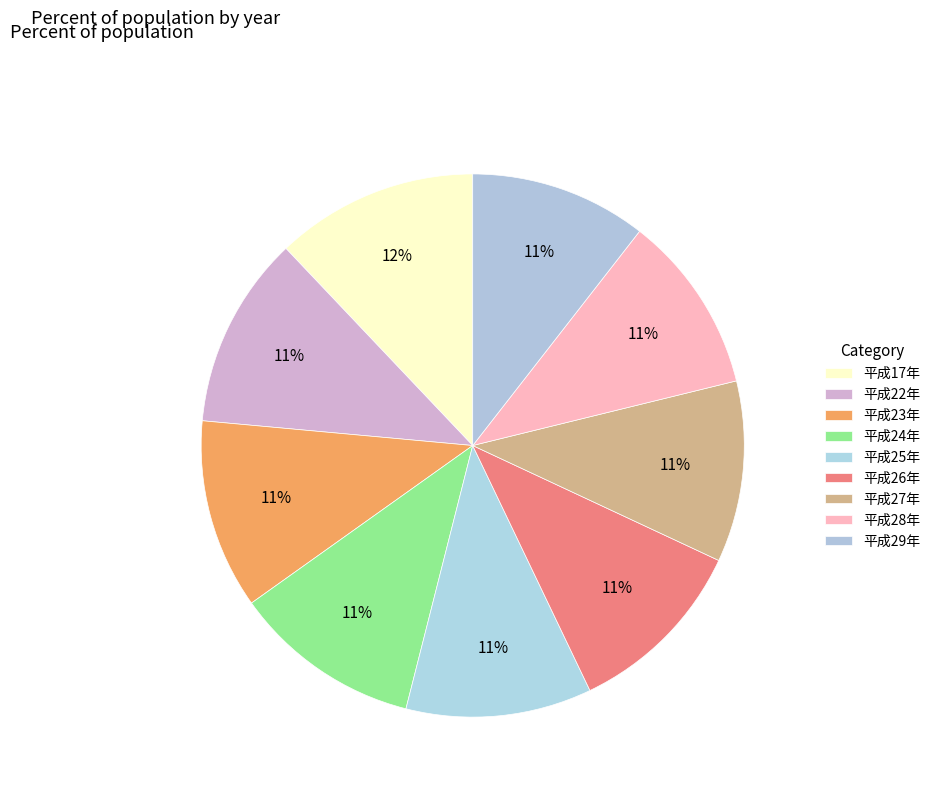

Count the number of slices in the pie.

9